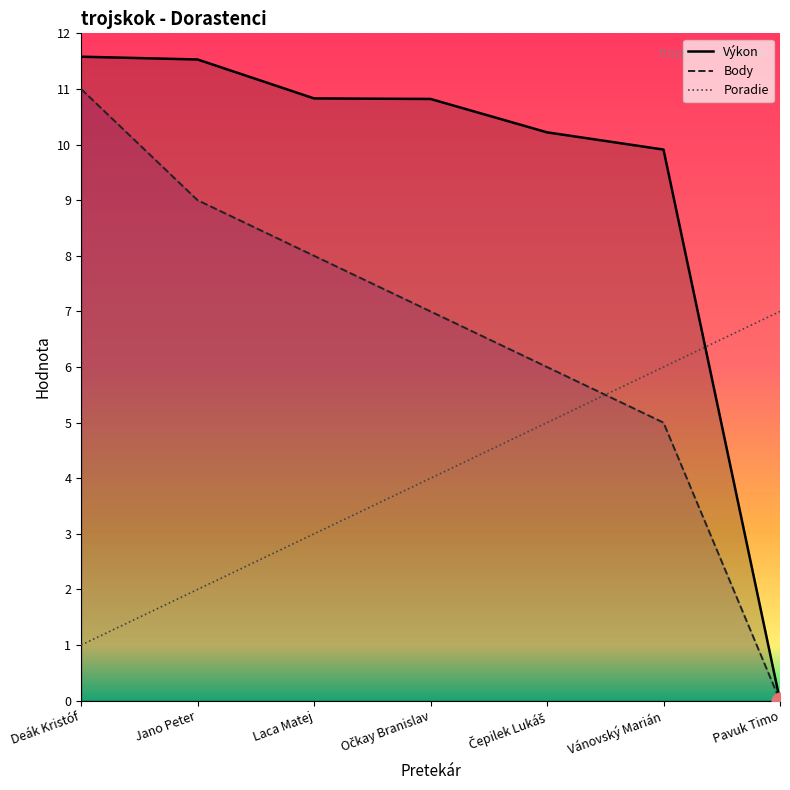

What is the difference between the maximum and second lowest values in the Výkon series?

1.7